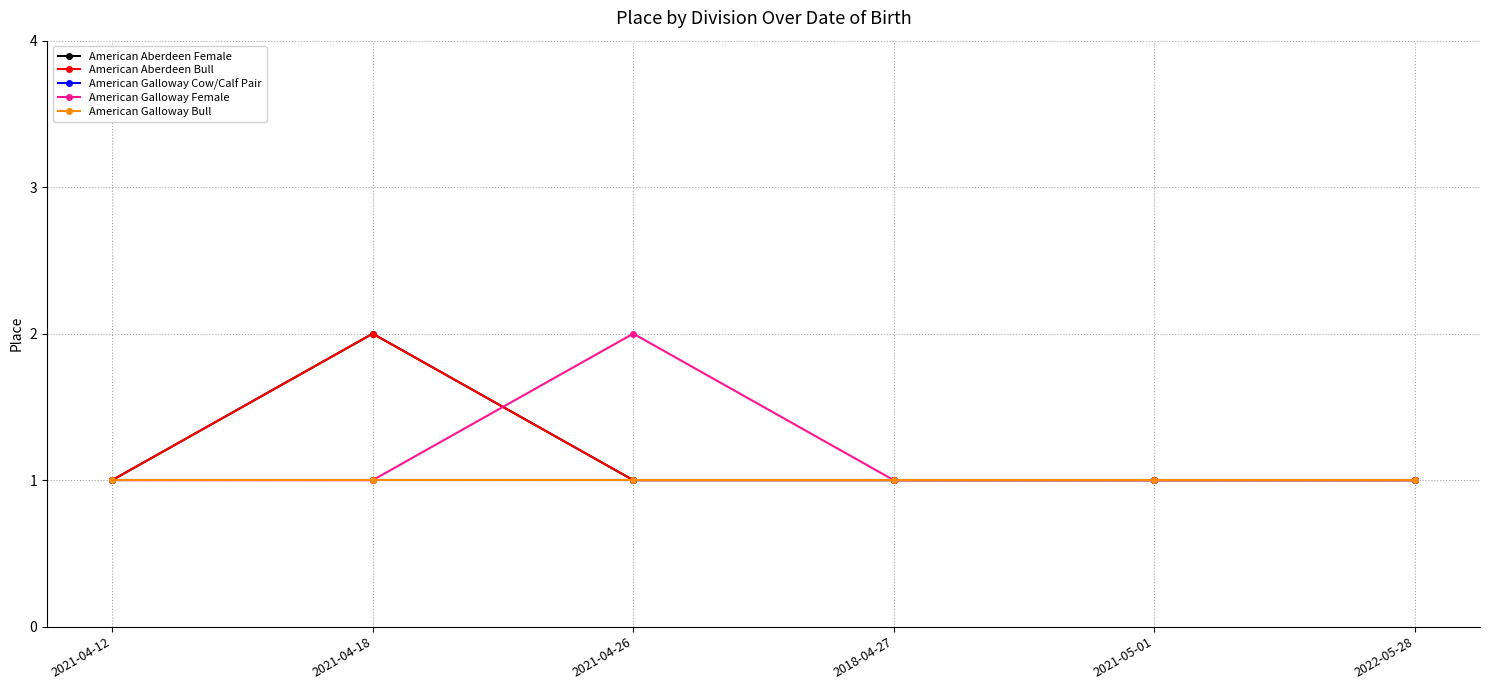

At which label is American Aberdeen Female closest to 1?

2021-04-12